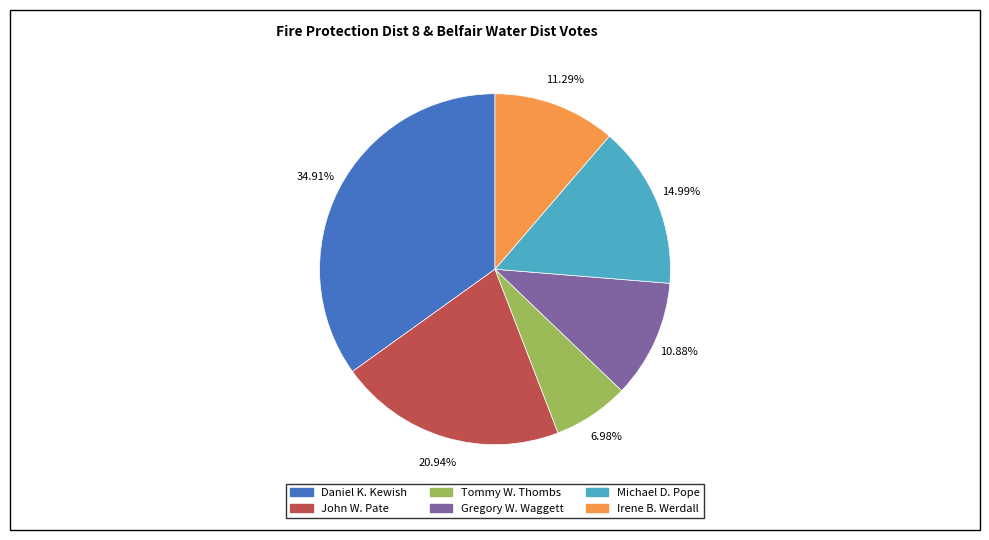

Is there any slice that represents more than half of the pie?

No